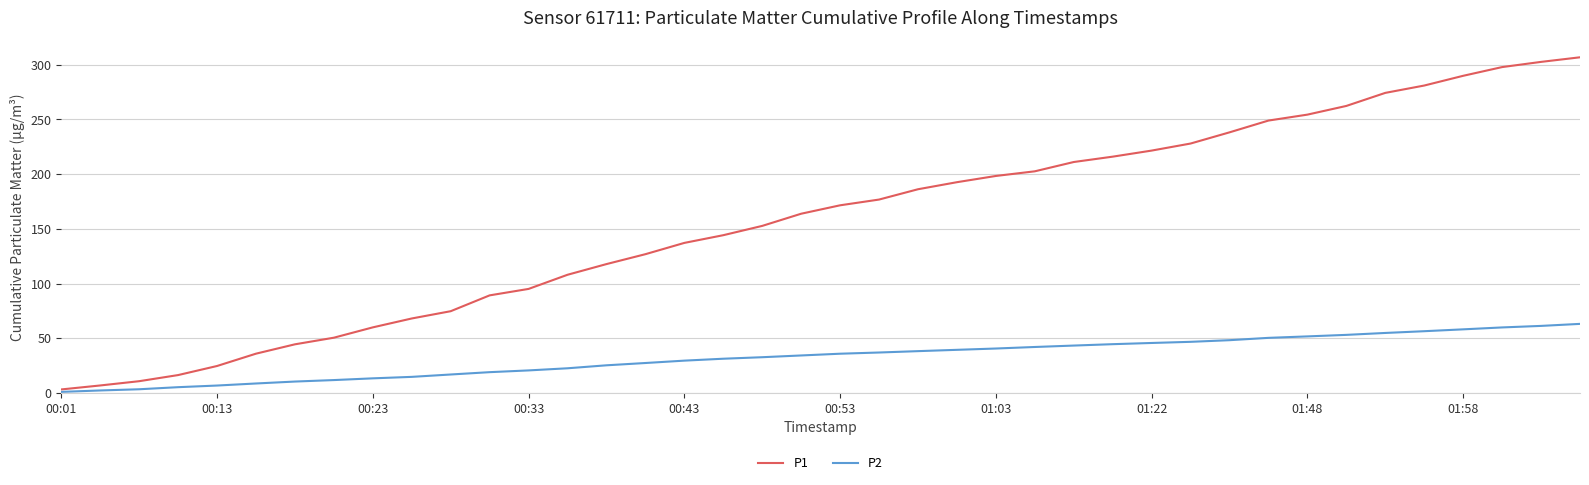

List the series in order of their peak value, lowest first.

P2, P1